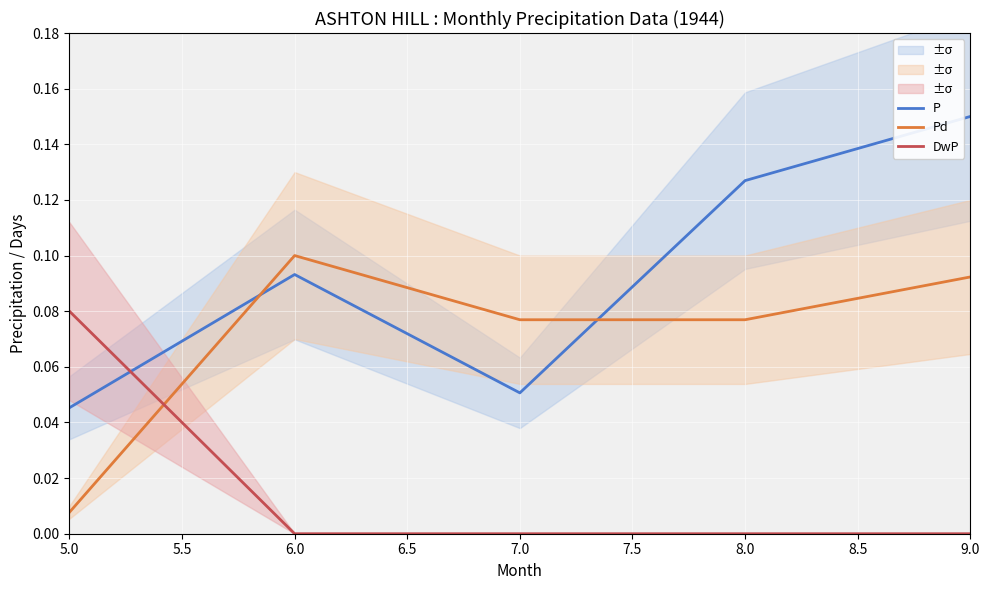

Reading left to right, extract all data points from this chart.

P: 0.0	0.1	0.1	0.1	0.1
Pd: 0.0	0.1	0.1	0.1	0.1
DwP: 0.1	0.0	0.0	0.0	0.0